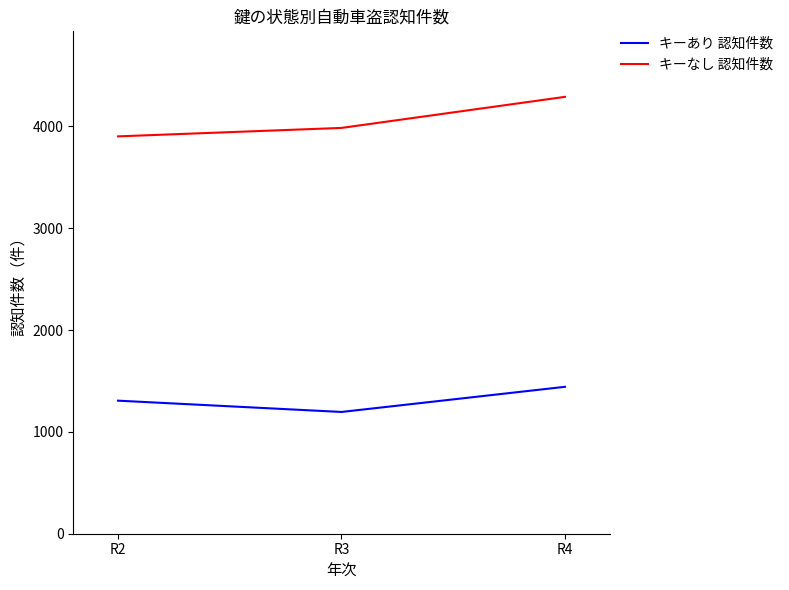

List the series in order of their overall mean, lowest first.

キーあり 認知件数, キーなし 認知件数